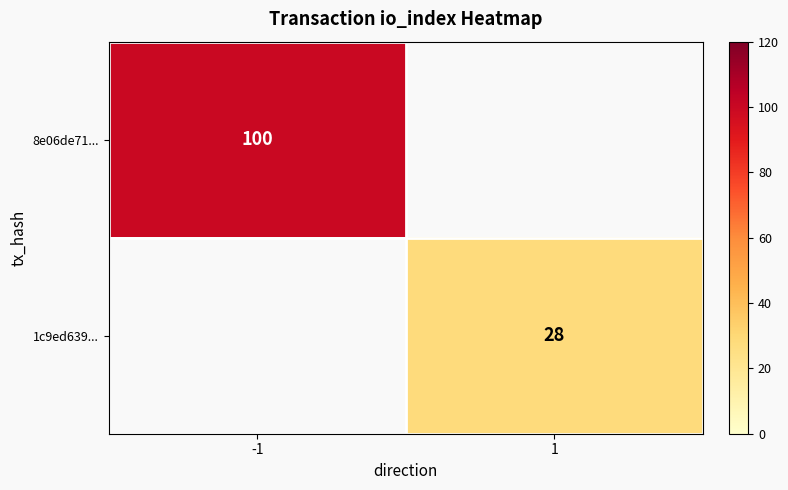

The value of 1c9ed639... at 1 is 41. True or false?

False